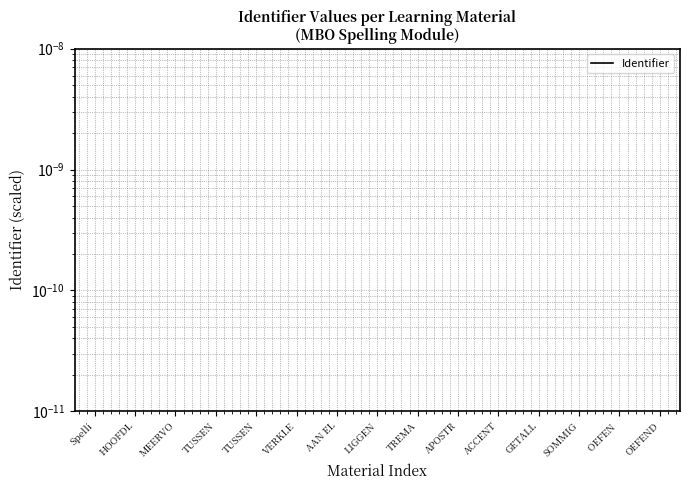

True or false: there are more than 2 points higher than both neighbors.

True